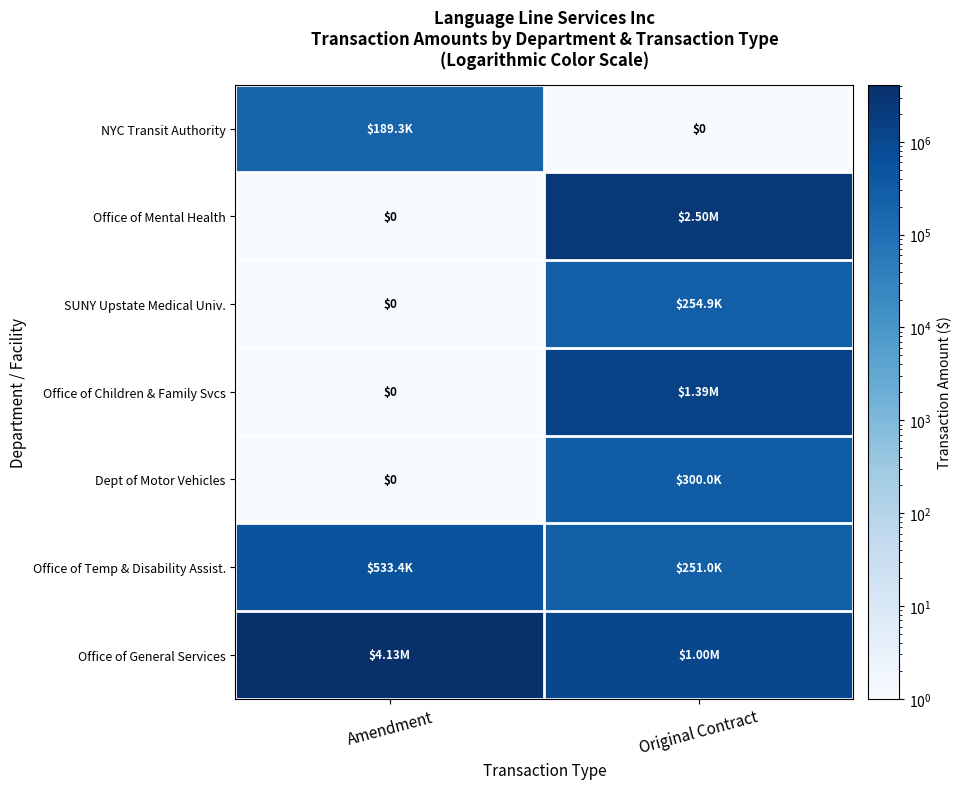

Is it true that Office of Temp & Disability Assist. equals 251000.0 at Original Contract?

True